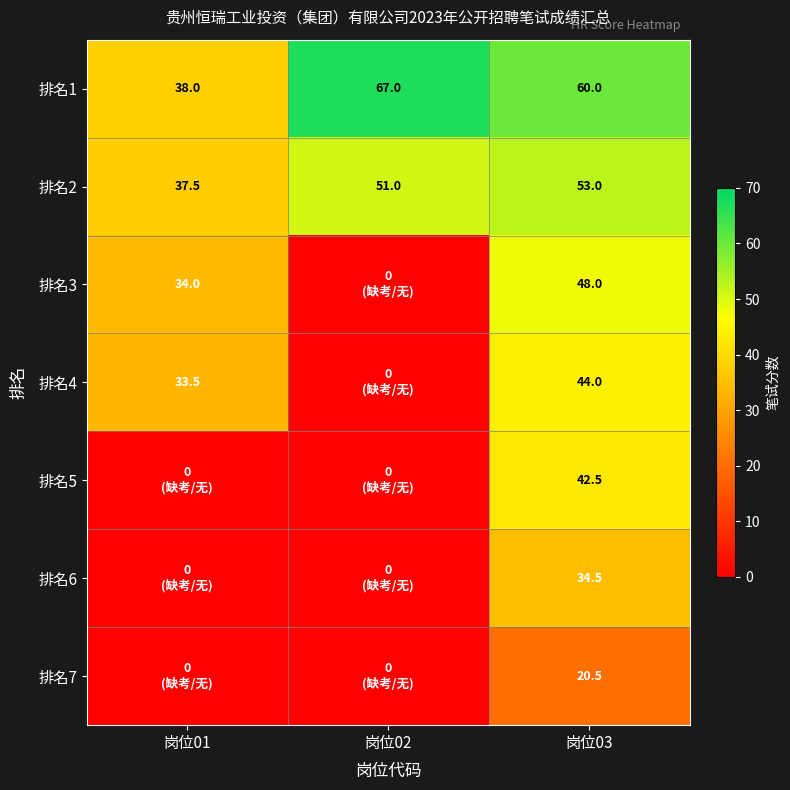

At how many categories does at least one series exceed 36?

3